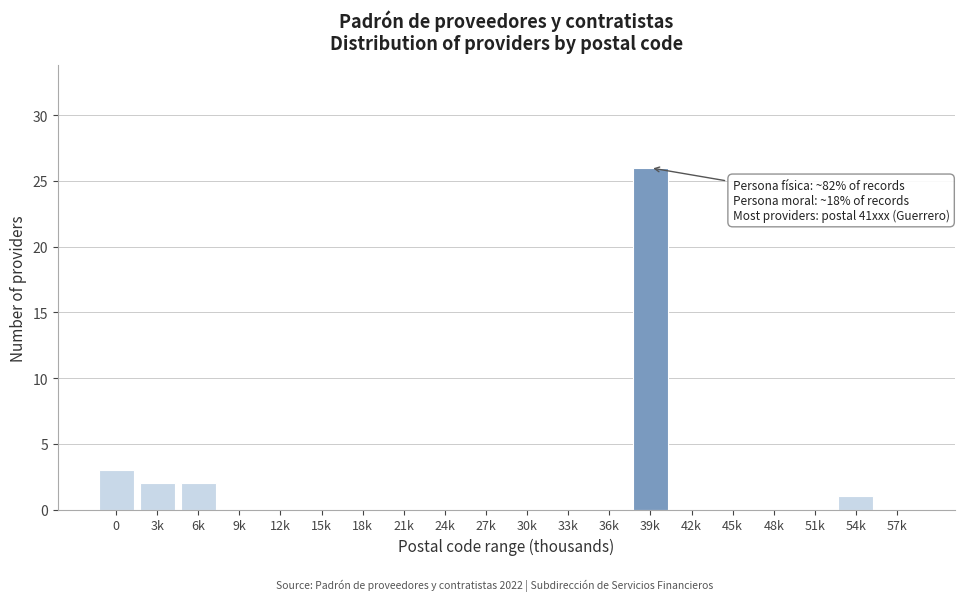

Reading left to right, what are all the values shown in this chart?

0=3	3k=2	6k=2	9k=0	12k=0	15k=0	18k=0	21k=0	24k=0	27k=0	30k=0	33k=0	36k=0	39k=26	42k=0	45k=0	48k=0	51k=0	54k=1	57k=0